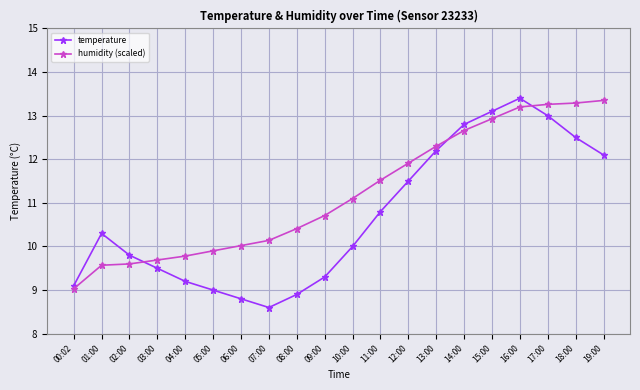

What is the label of the 2nd point from the right?

18:00